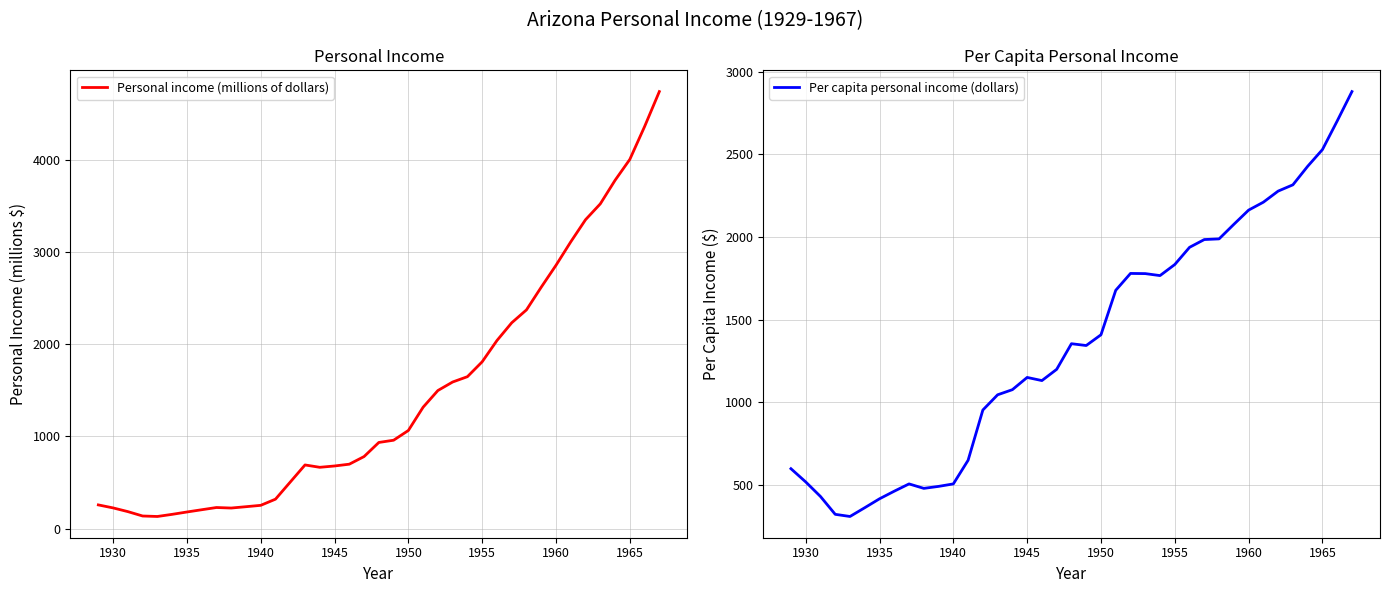

Which series ends up on top after the final intersection of Per capita personal income (dollars) and Personal income (millions of dollars)?

Personal income (millions of dollars)